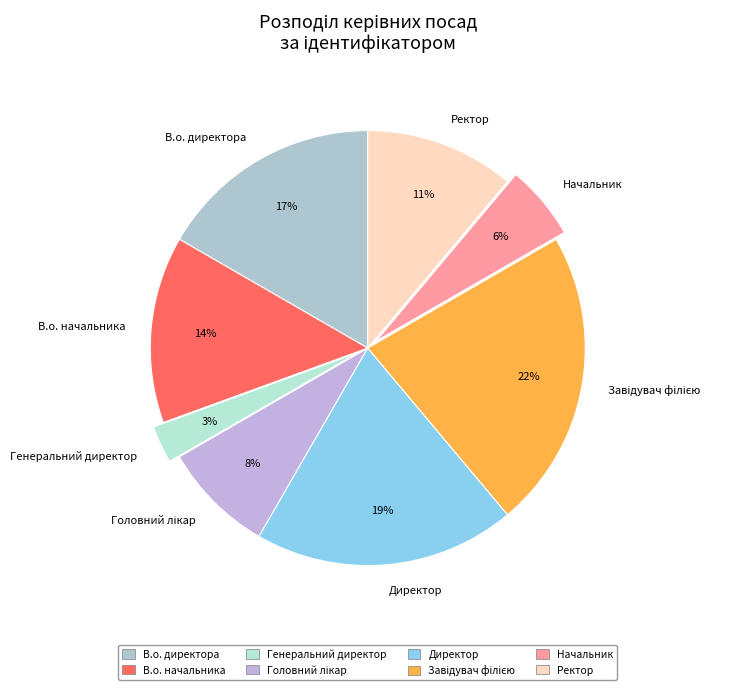

What percentage is the Ректор slice, to the nearest percent?

11%